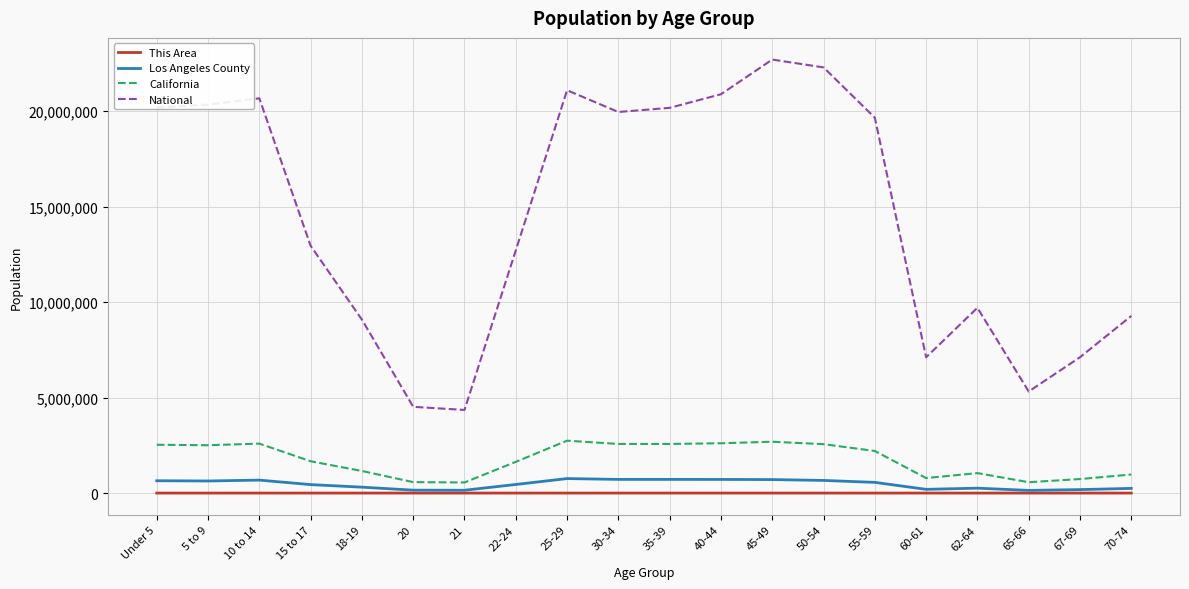

What is the highest value of the Los Angeles County series?

759602